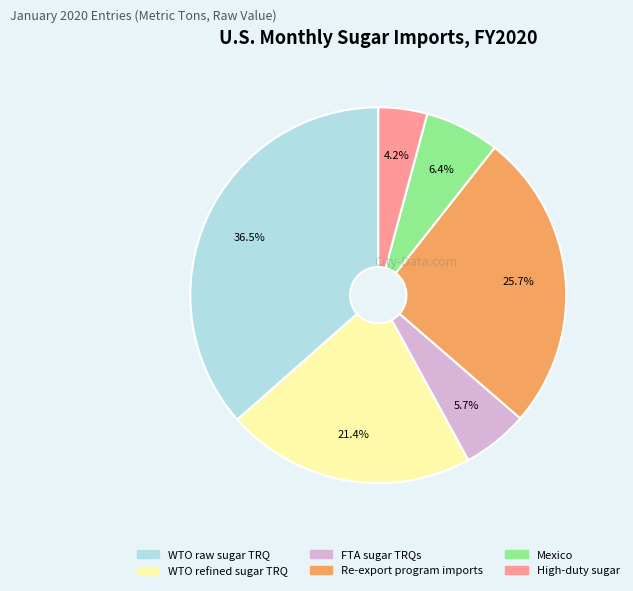

Count the number of slices in the pie.

6